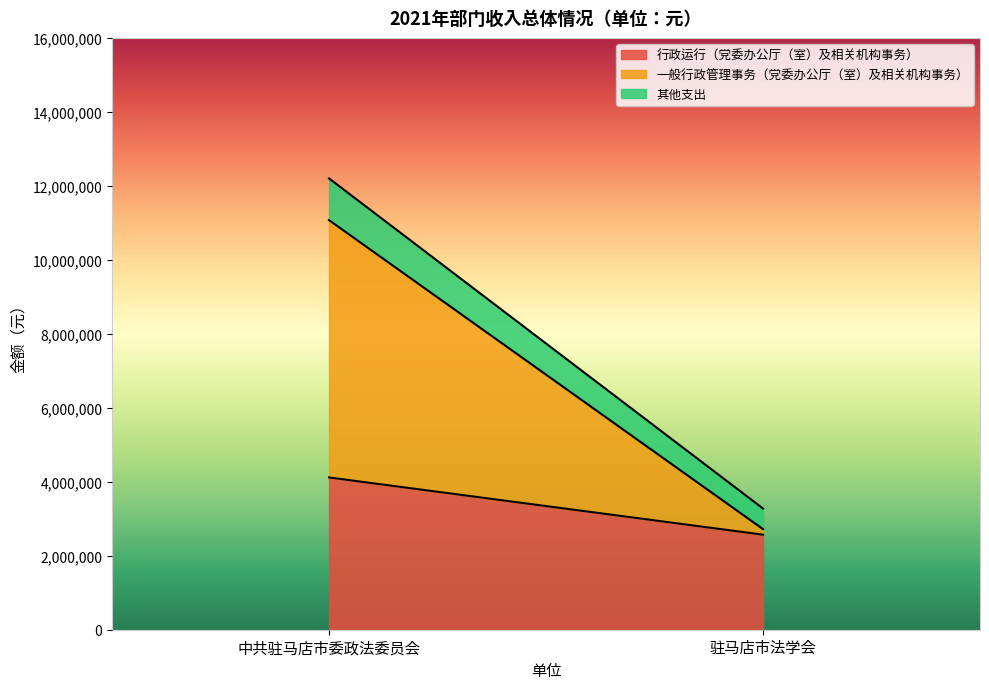

The value of 其他支出 at 驻马店市法学会 is 557317. True or false?

True